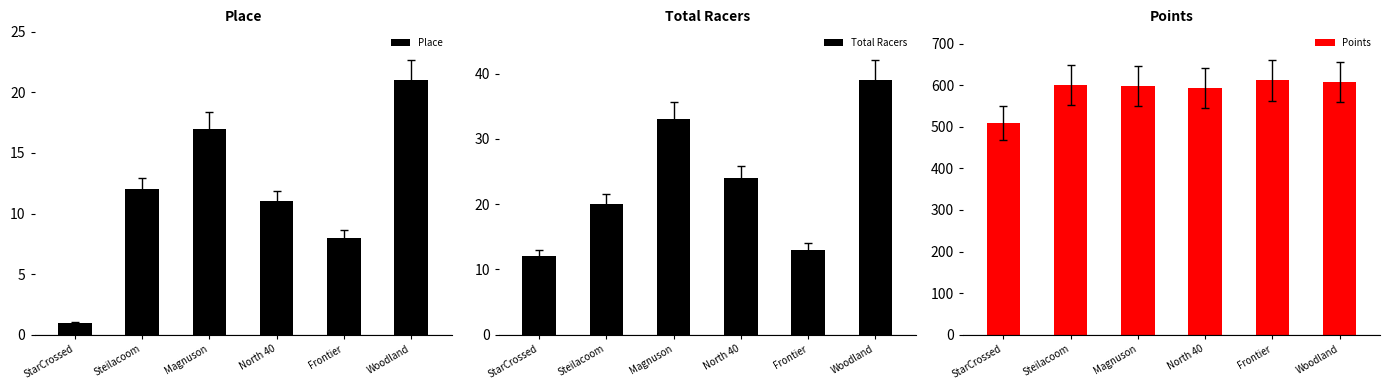

Does the chart contain any negative values?

No